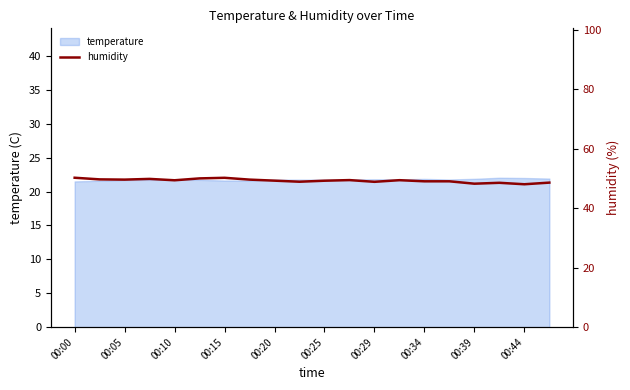

The temperature series shows 32.4 at 00:20. True or false?

False